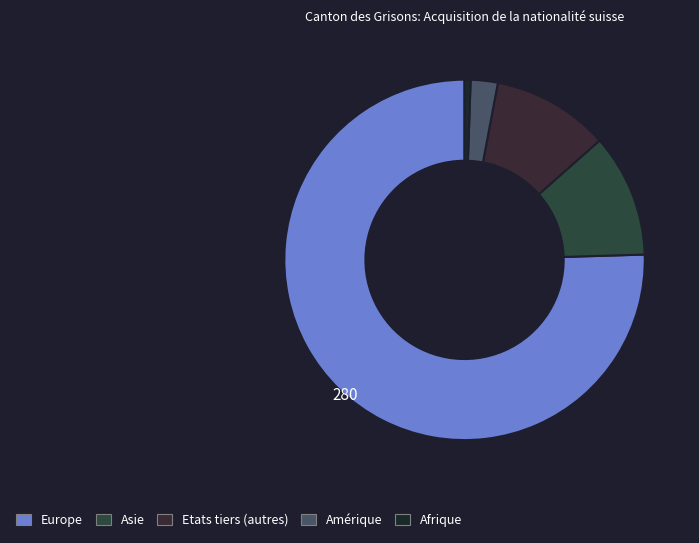

Count the number of slices in the pie.

5